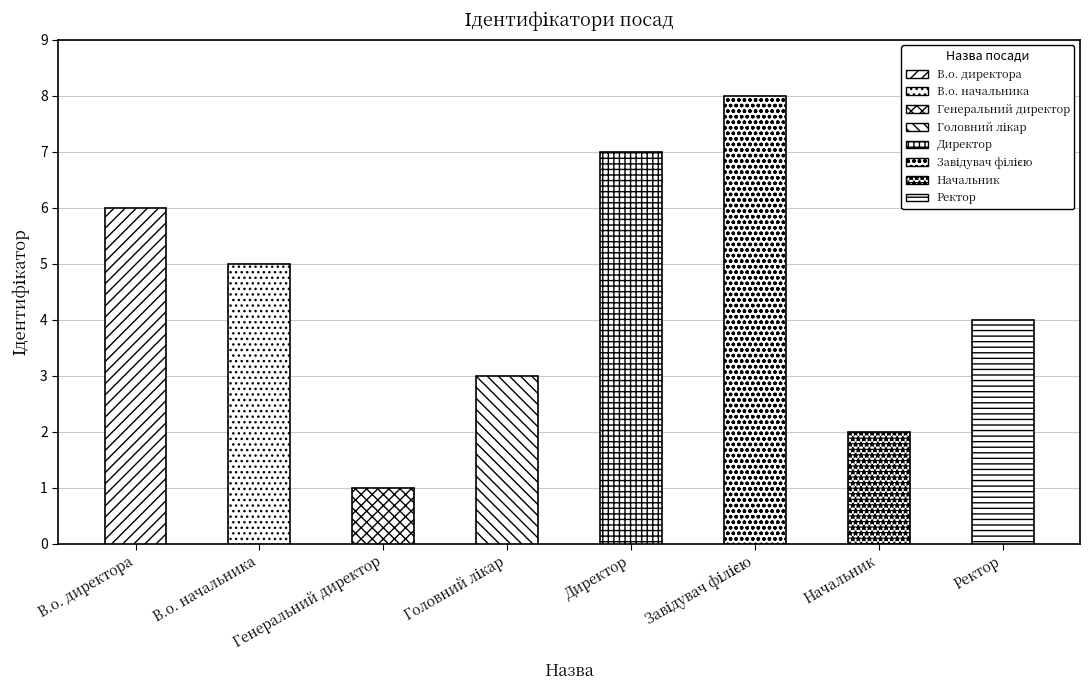

Is it true that the value at Начальник is 3?

False